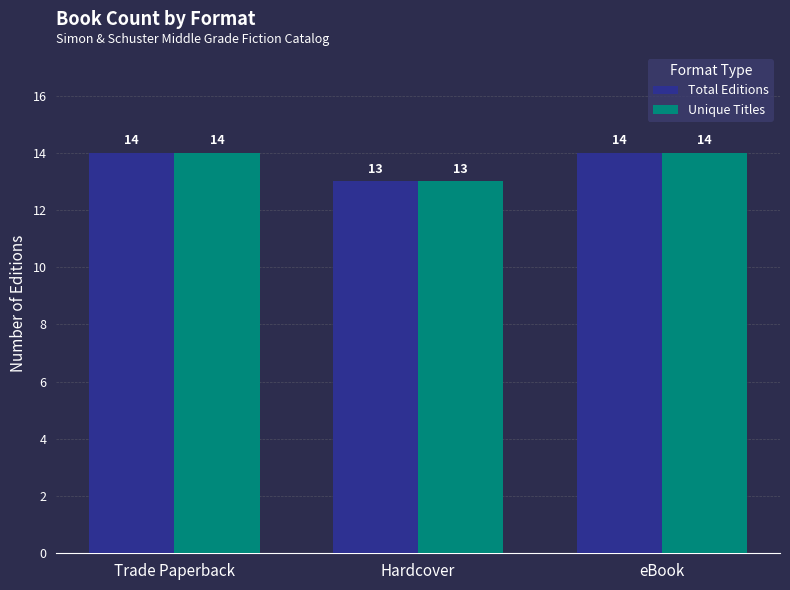

True or false: Unique Titles has a value of 7 at Trade Paperback.

False